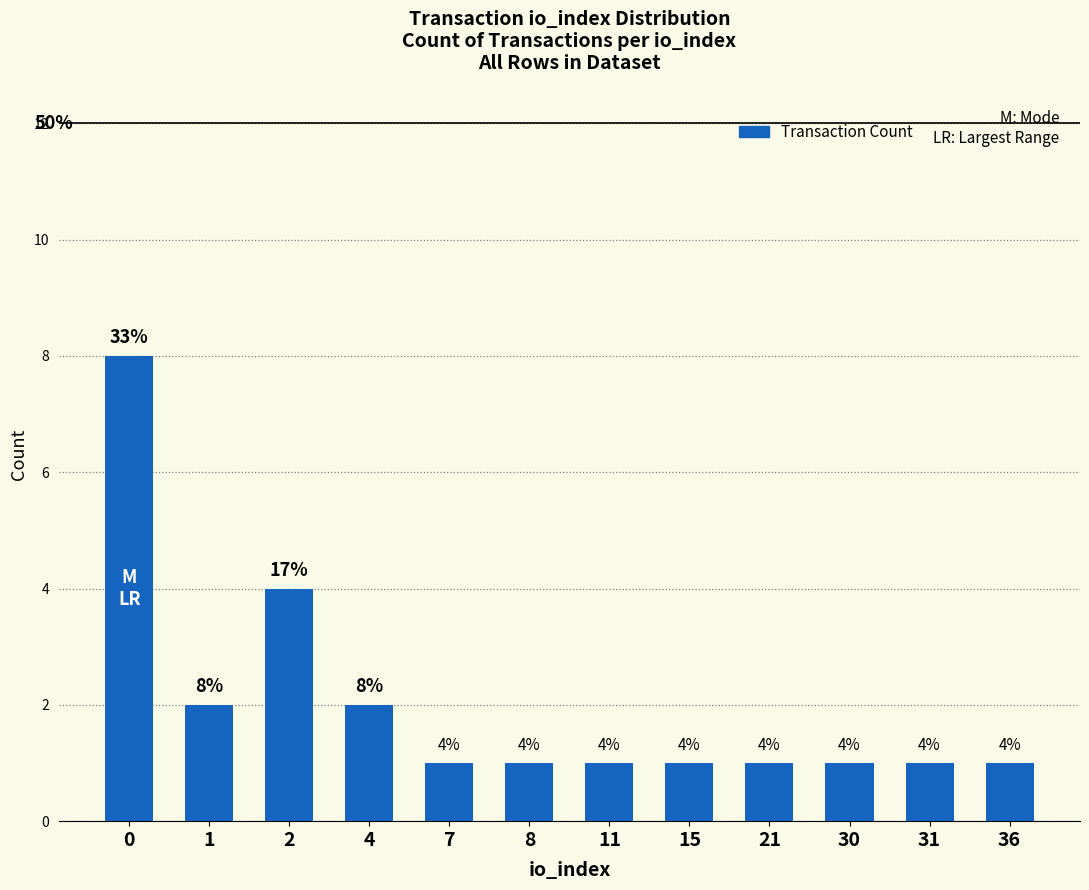

At which label is the value closest to 4?

2